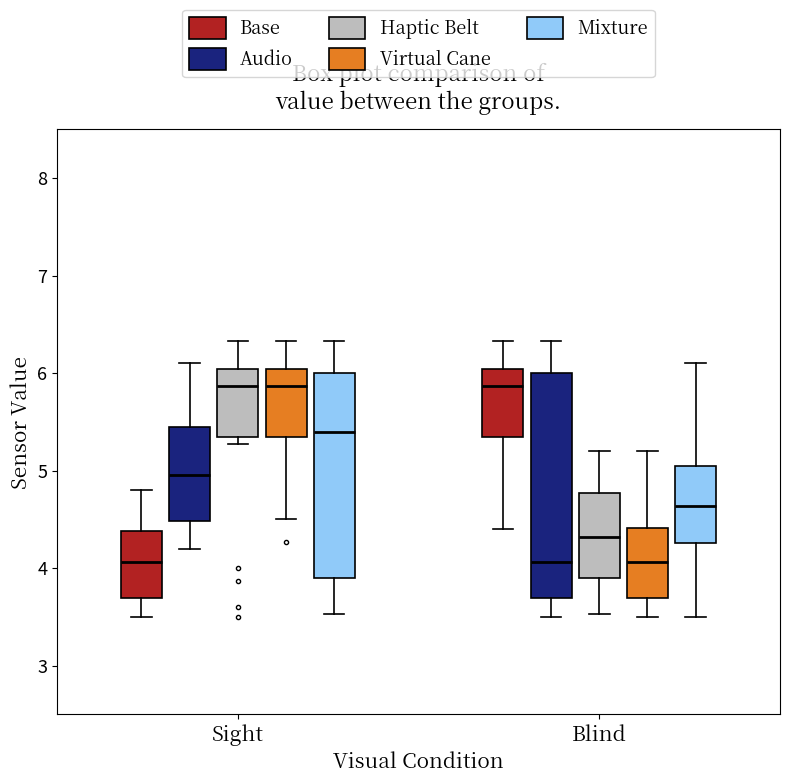

Comparing the boxes themselves (not the whiskers), which one is the tallest?

Blind (Audio)